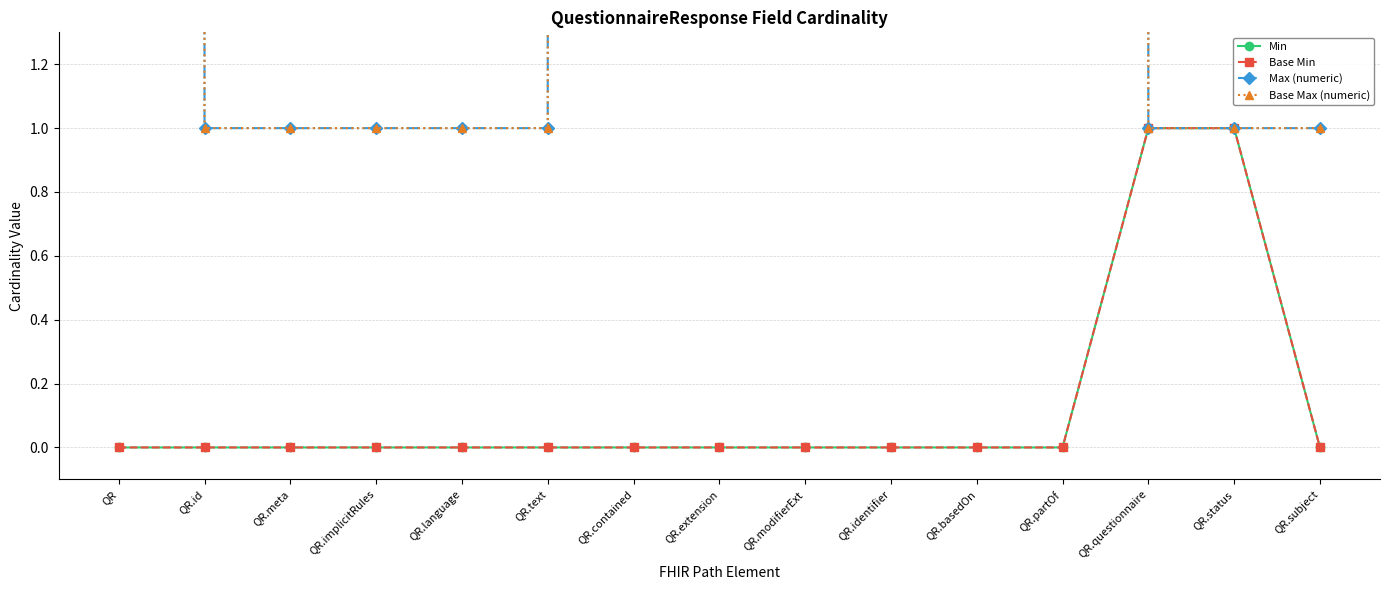

True or false: Max (numeric) has a value of 0 at QR.language.

False